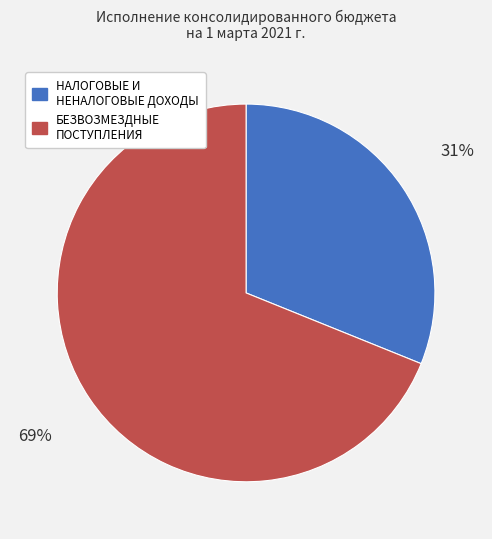

To the nearest percent, what portion does НАЛОГОВЫЕ И НЕНАЛОГОВЫЕ ДОХОДЫ represent?

31%